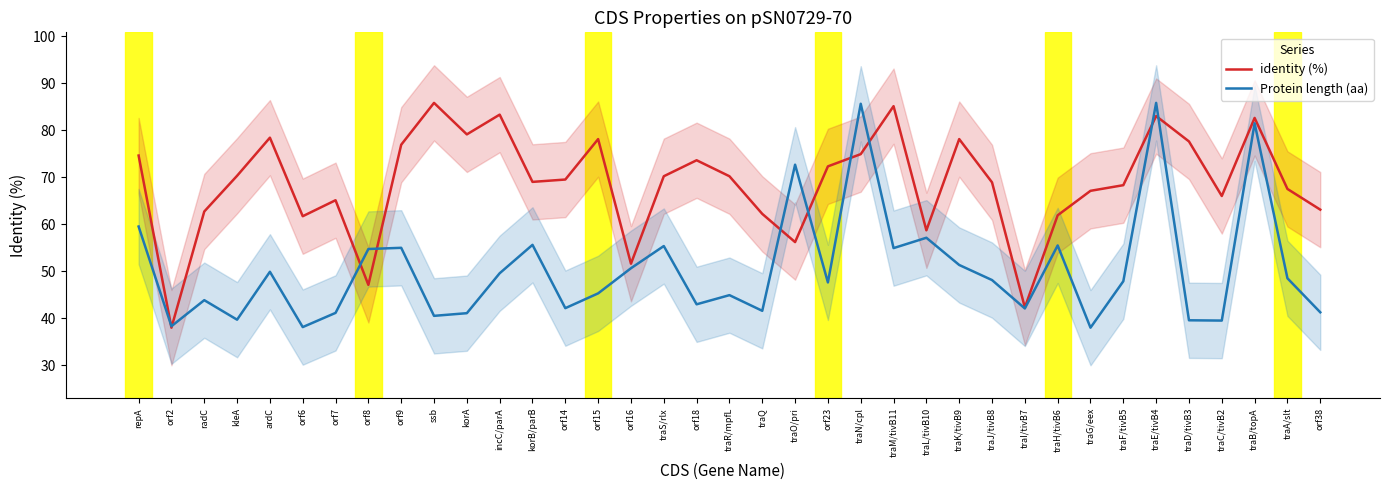

What are all the series names shown in the legend?

identity (%), Protein length (aa)